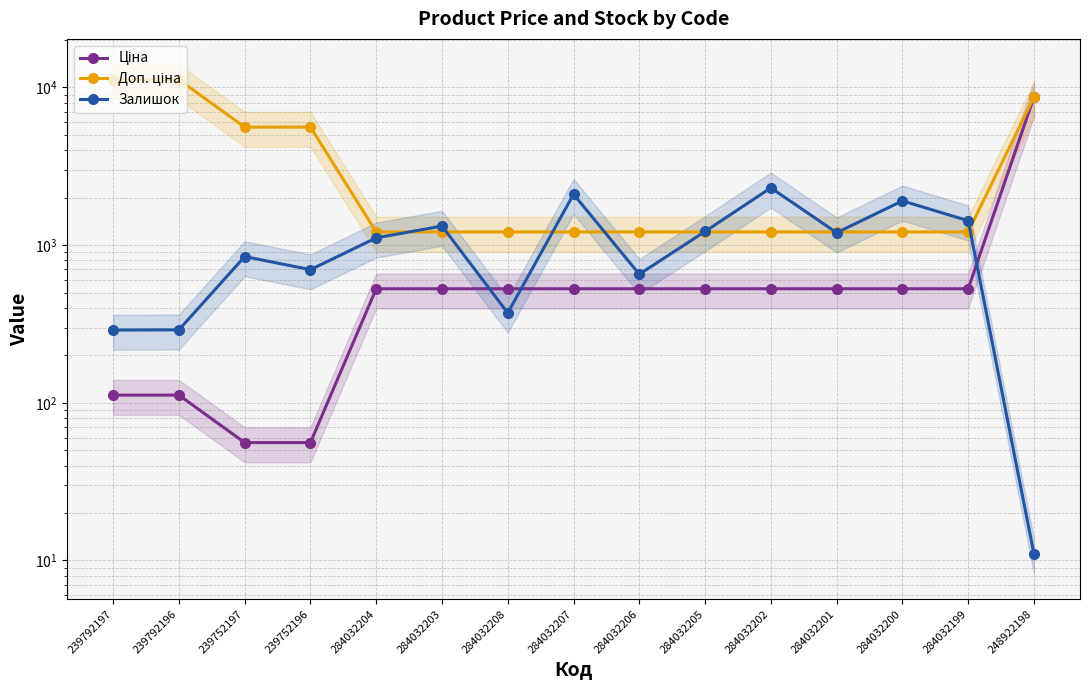

What is the value of the Ціна point at the 4th from the left?

55.9